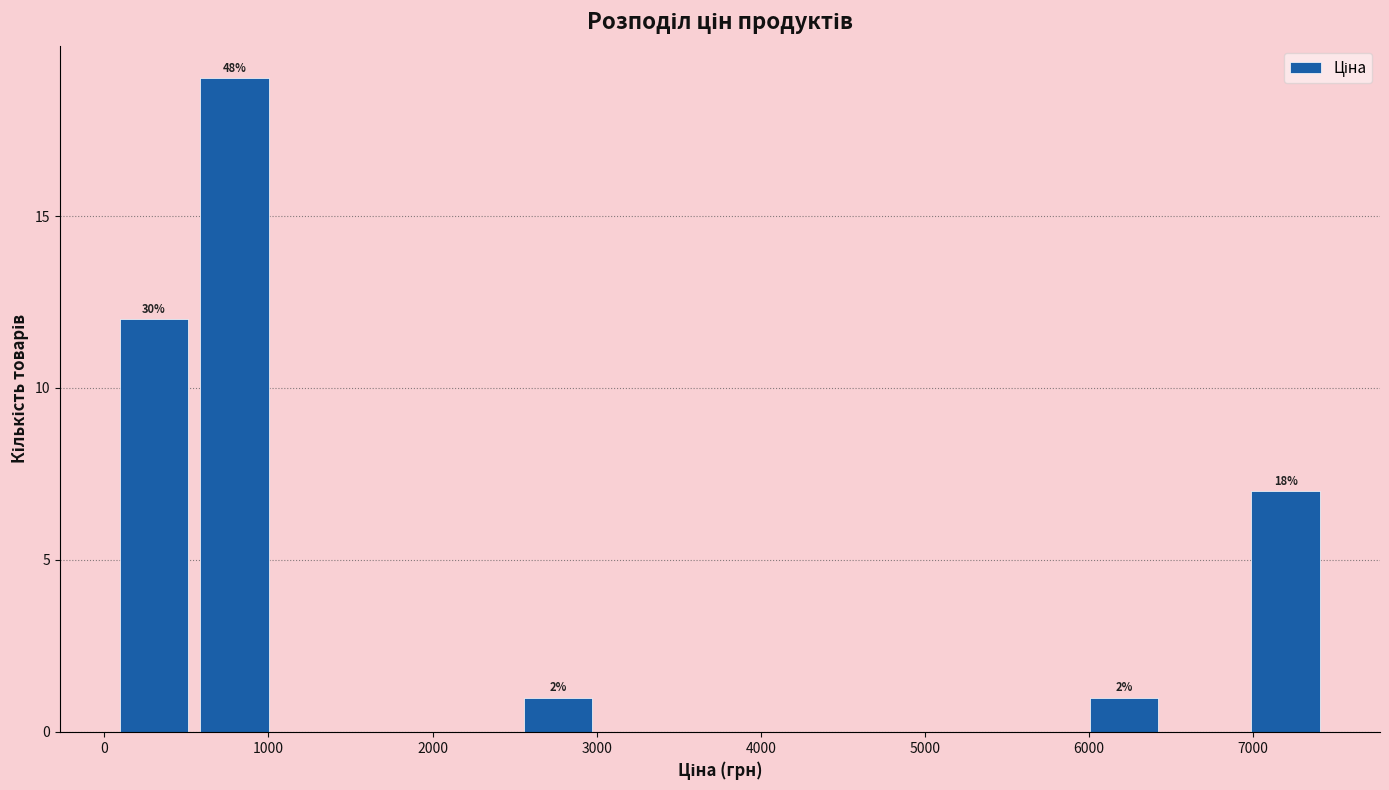

Over which range of the x-axis is the bar tallest?

500 to 1000